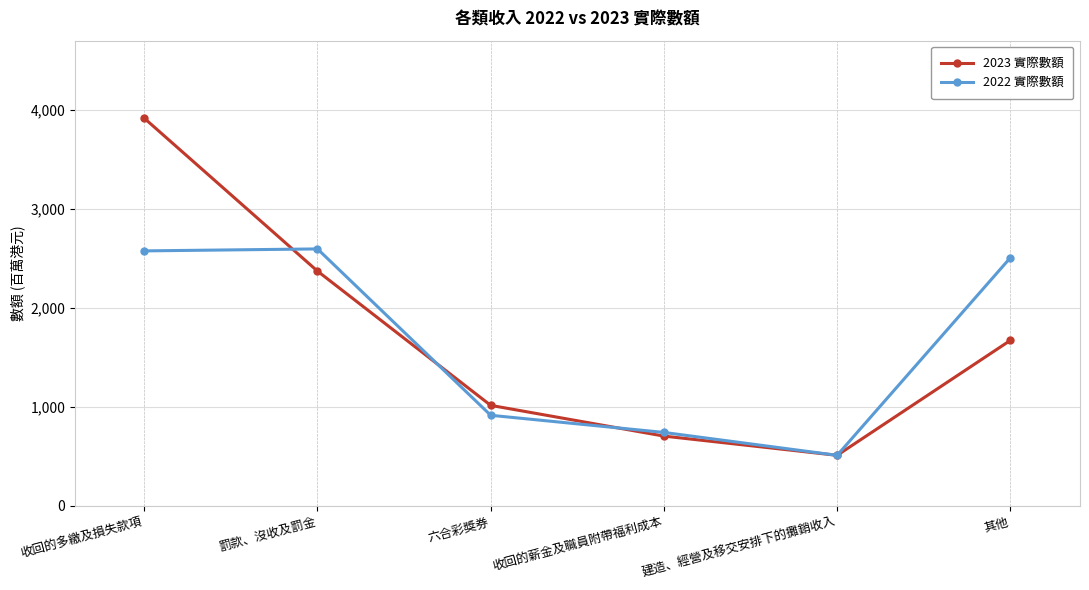

The 2023 實際數額 series shows 3913 at 收回的多繳及損失款項. True or false?

True